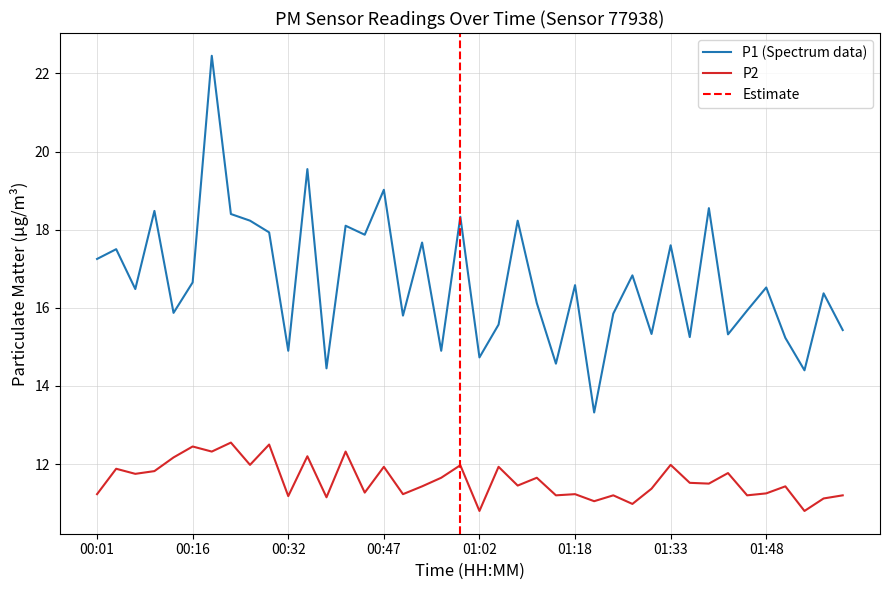

What is the smallest value displayed?

10.8